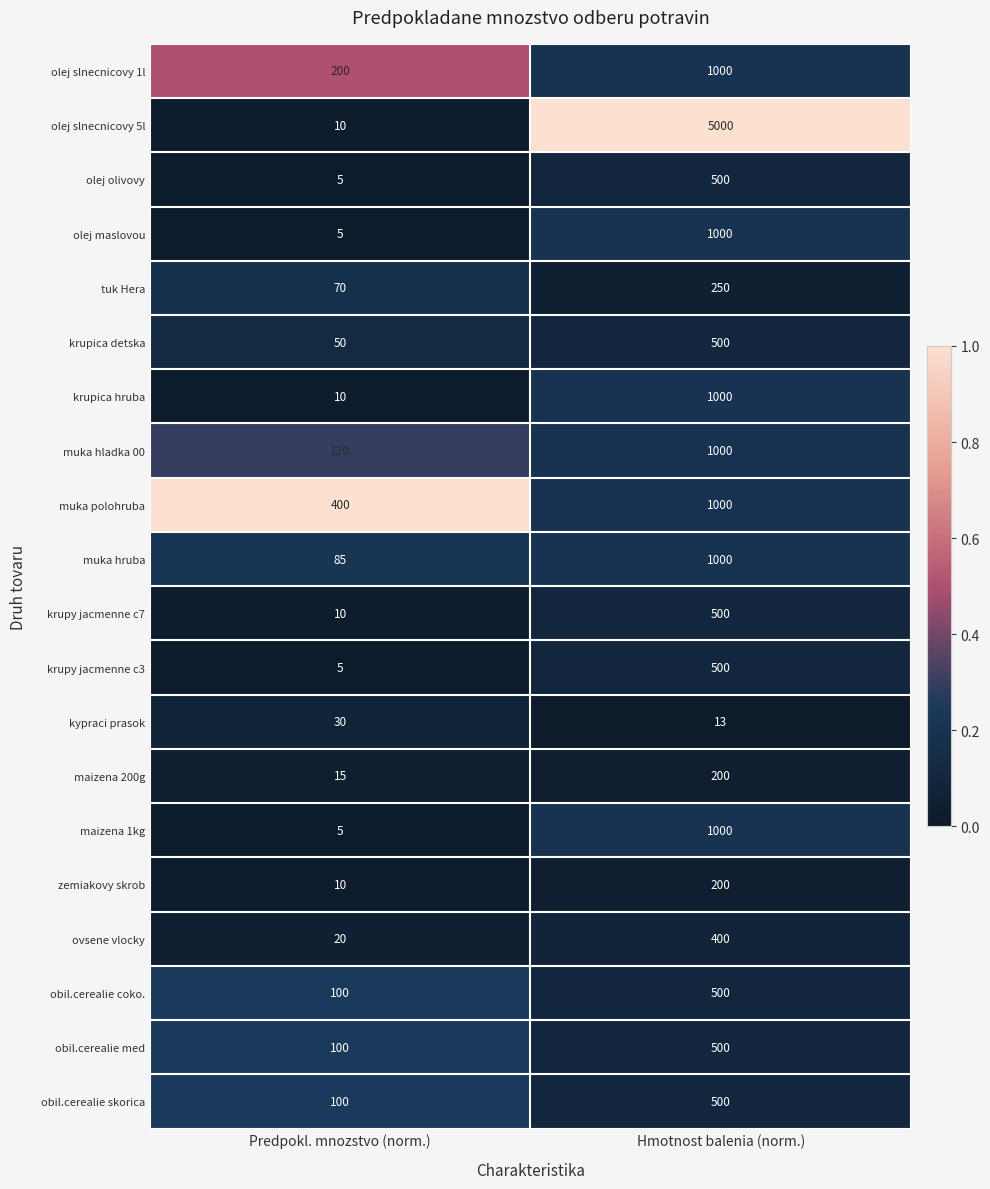

Which series has the largest range (max minus min)?

olej slnecnicovy 5l